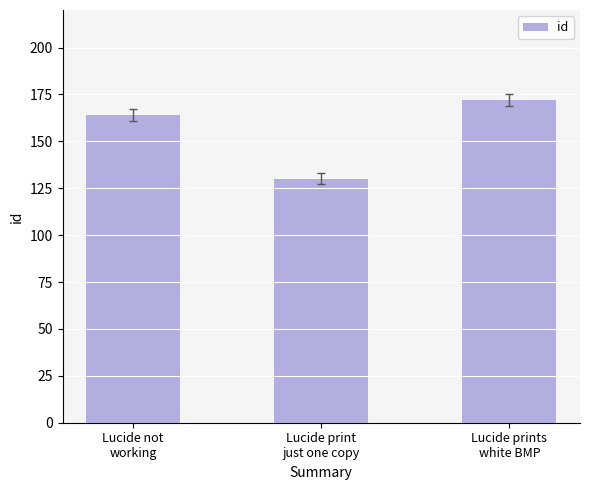

Approximately how many times larger is the value at Lucide prints
white BMP compared to Lucide print
just one copy?

1.3